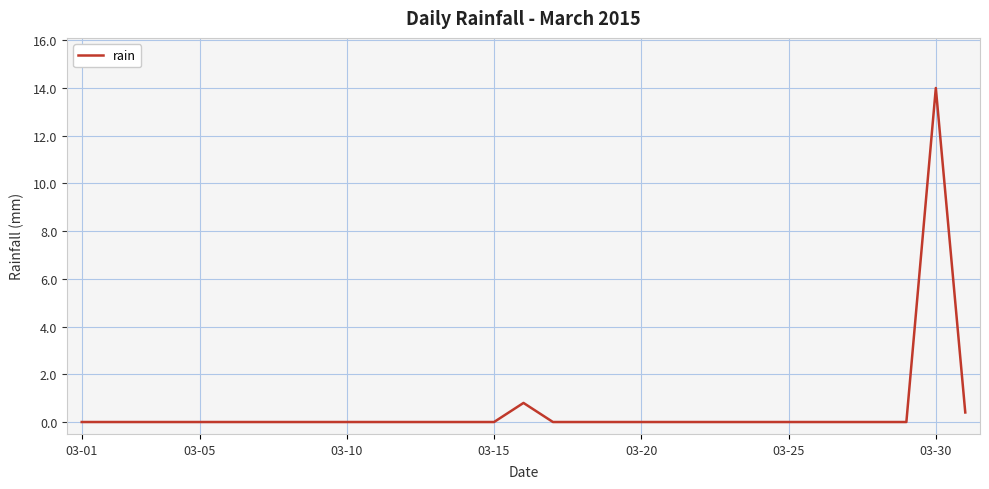

What is the maximum value shown in the chart?

14.0